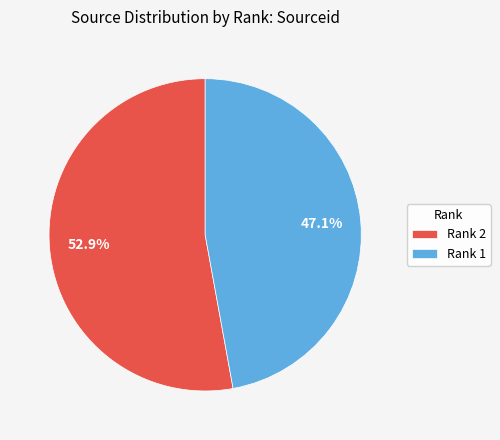

Which slice is the smallest?

Rank 1